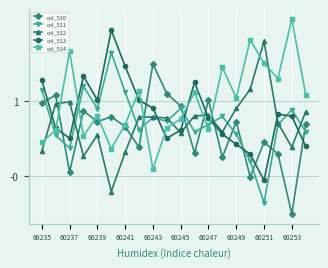

True or false: col_512 has more than 1 interior local peaks.

True